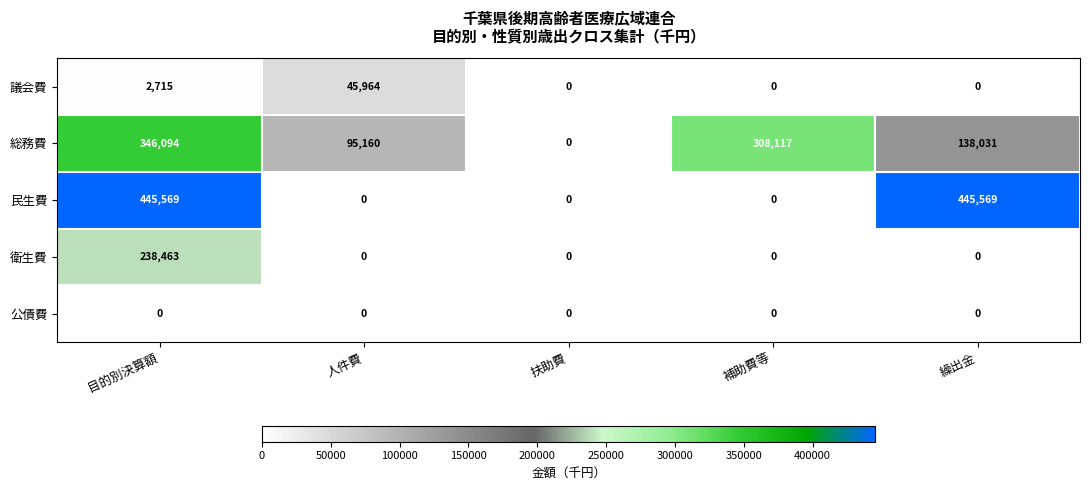

Which series has the largest range (max minus min)?

民生費